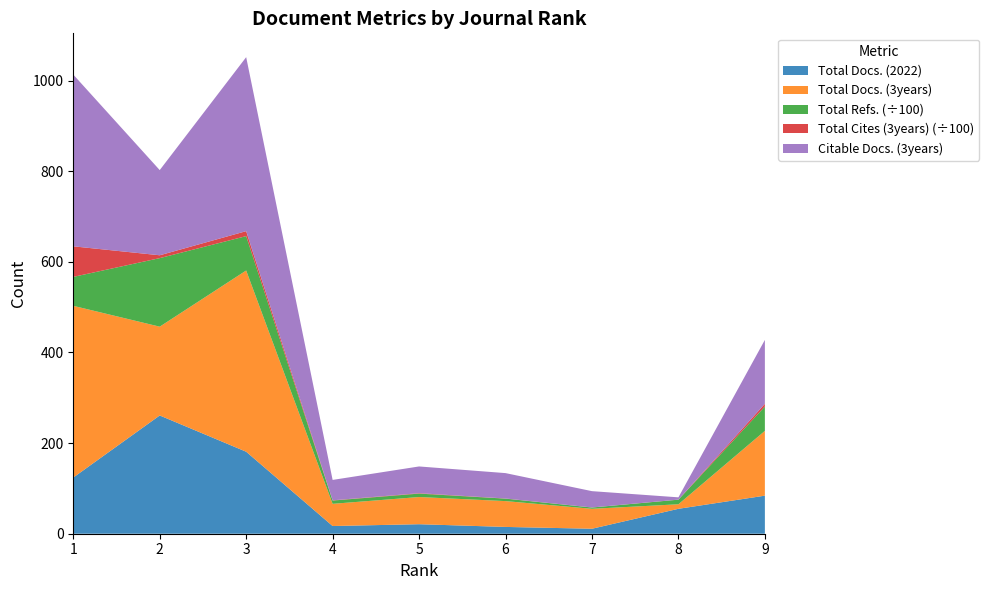

Reading right to left, transcribe all the data shown in this chart.

Total Docs. (2022): 9=84	8=55	7=11	6=15	5=21	4=17	3=181	2=261	1=124
Total Docs. (3years): 9=143	8=10	7=44	6=57	5=60	4=49	3=400	2=196	1=379
Total Refs.: 9=5368	8=1013	7=281	6=543	5=756	4=718	3=7584	2=15127	1=6388
Total Cites (3years): 9=610	8=18	7=15	6=35	5=91	4=57	3=1099	2=630	1=6745
Citable Docs. (3years): 9=141	8=5	7=36	6=56	5=59	4=45	3=384	2=188	1=379